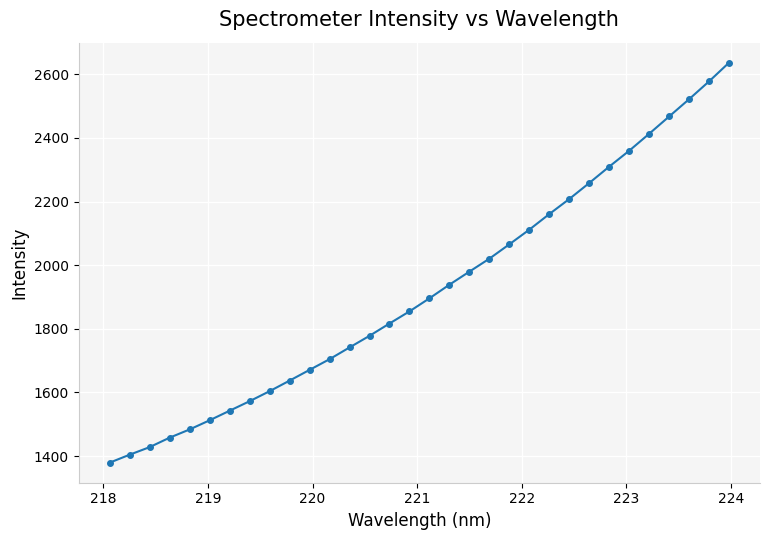

What is the value of the 11th point from the left?

1670.9